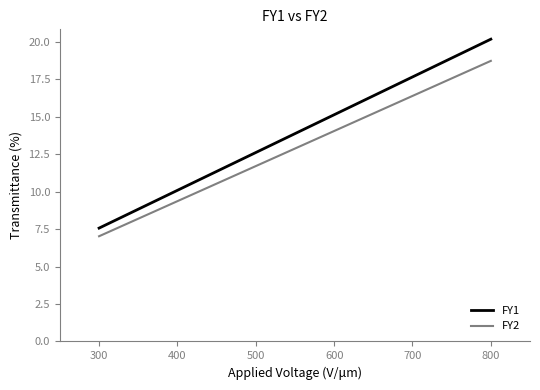

True or false: FY1 and FY2 cross at least once.

False